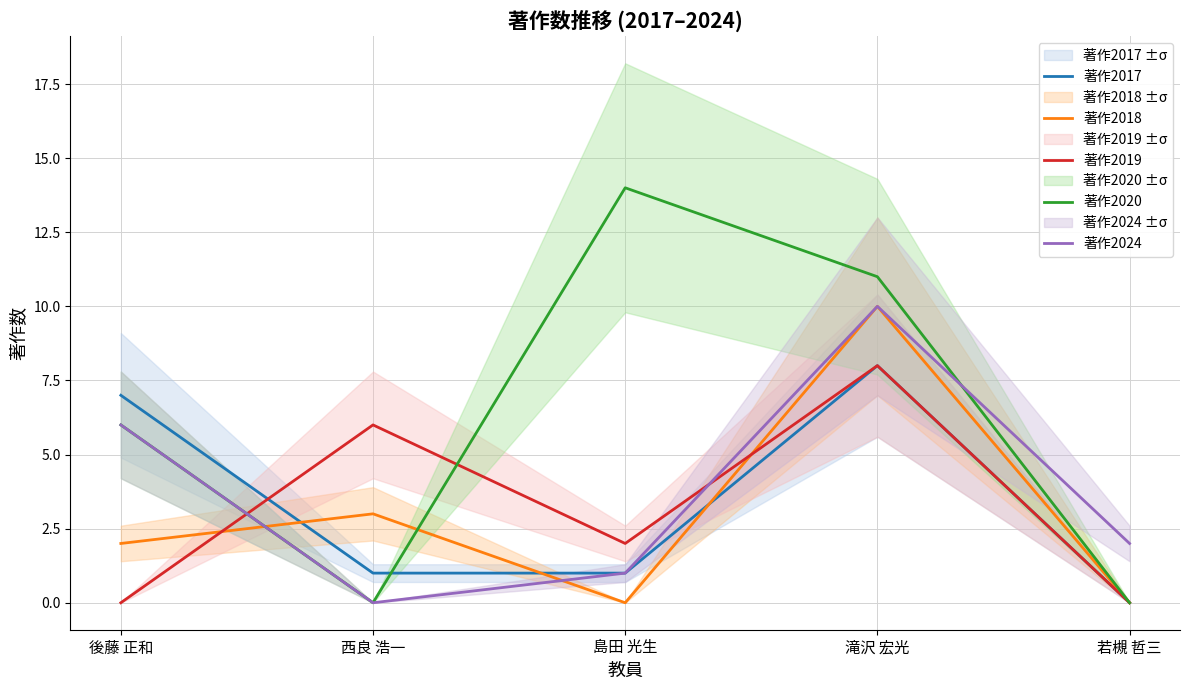

What is the difference between the second highest and second lowest values in the 著作2017 series?

6